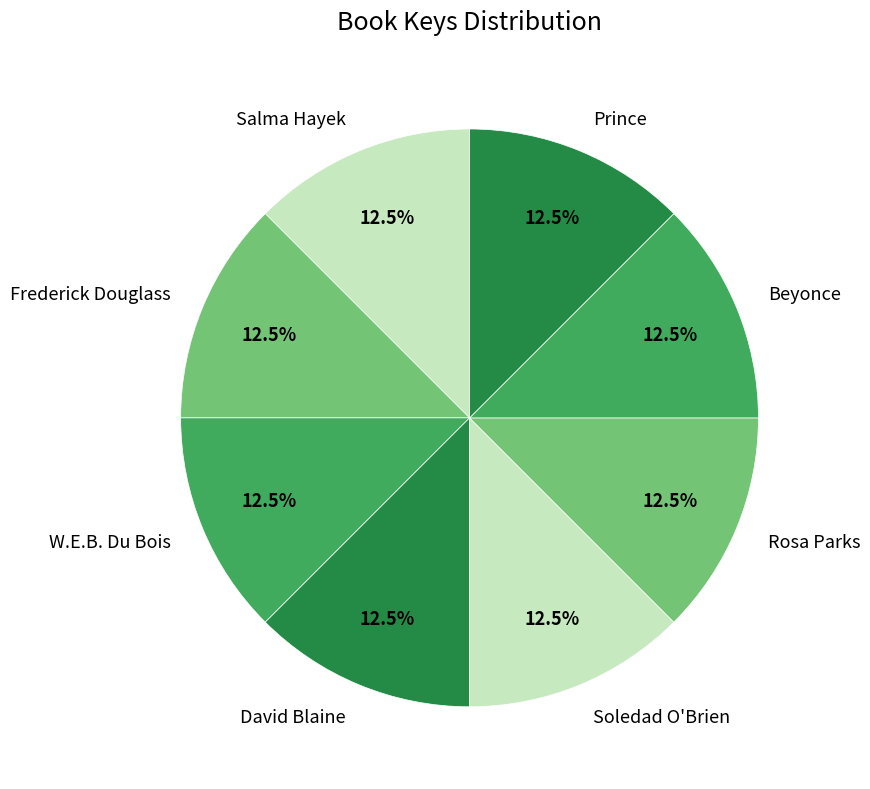

Approximately how many times larger is the value at W.E.B. Du Bois compared to Prince?

1.0